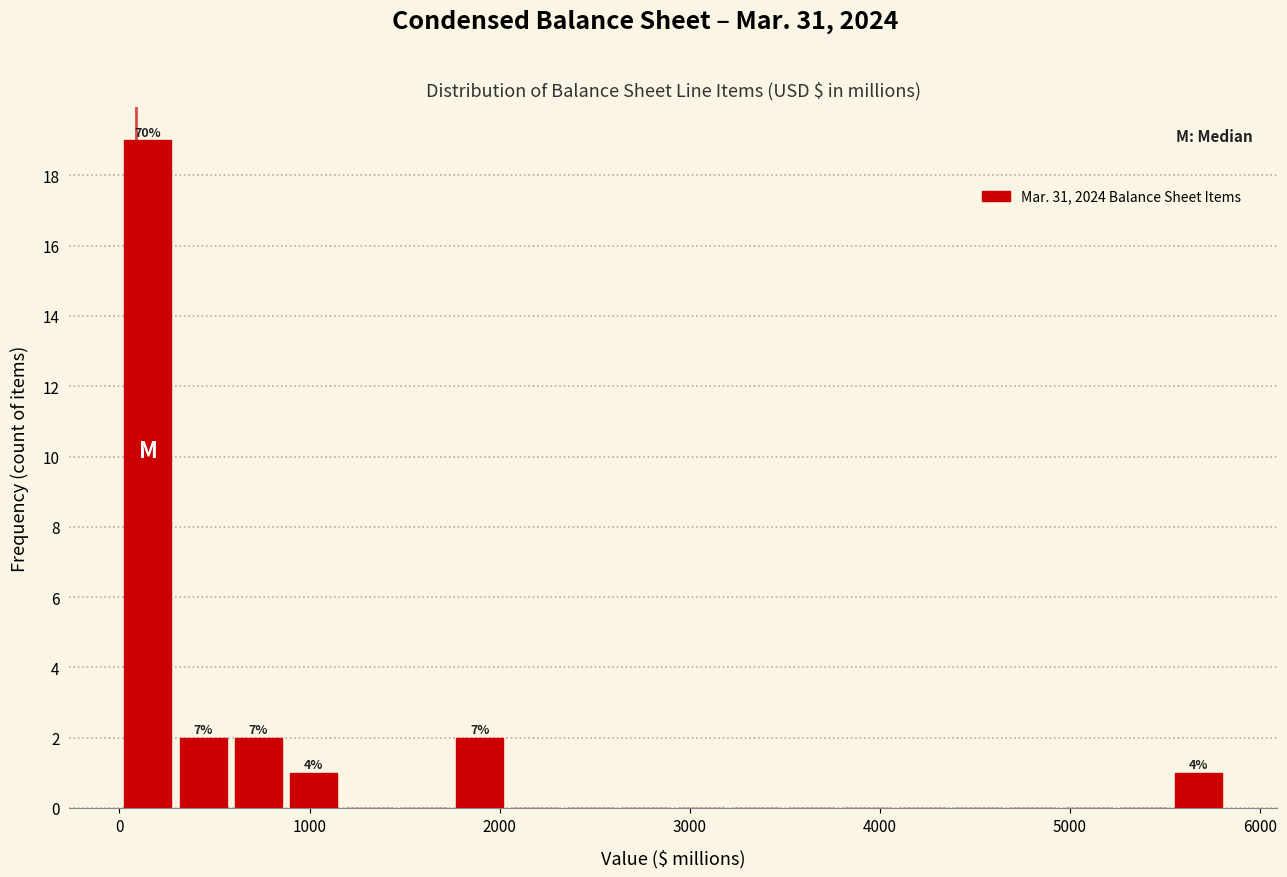

Around what value on the x-axis is the tallest bar? Give the approximate position of its centre, as read against the axis.

100